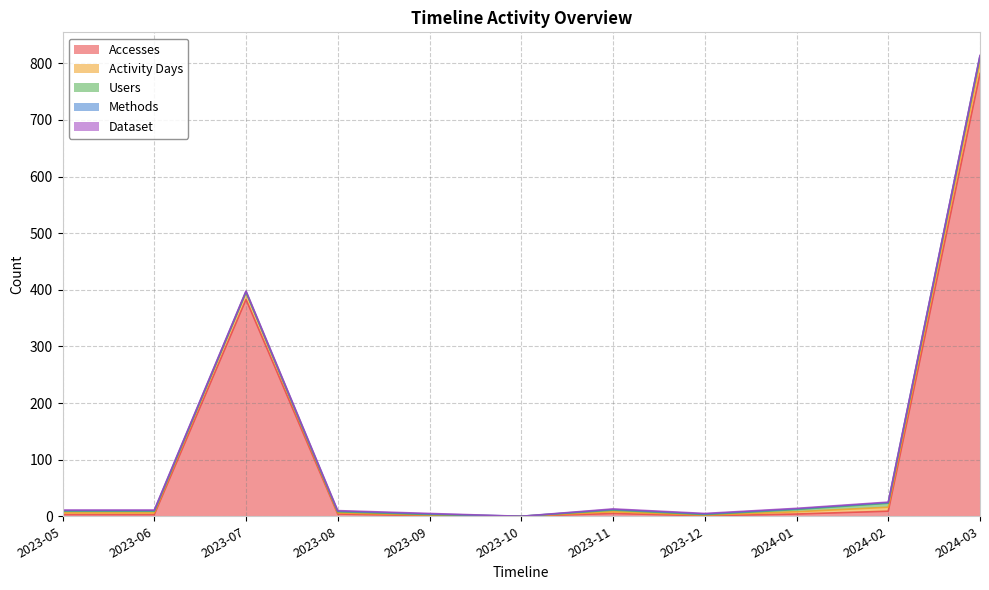

At which category does Dataset reach its first local valley?

2023-10